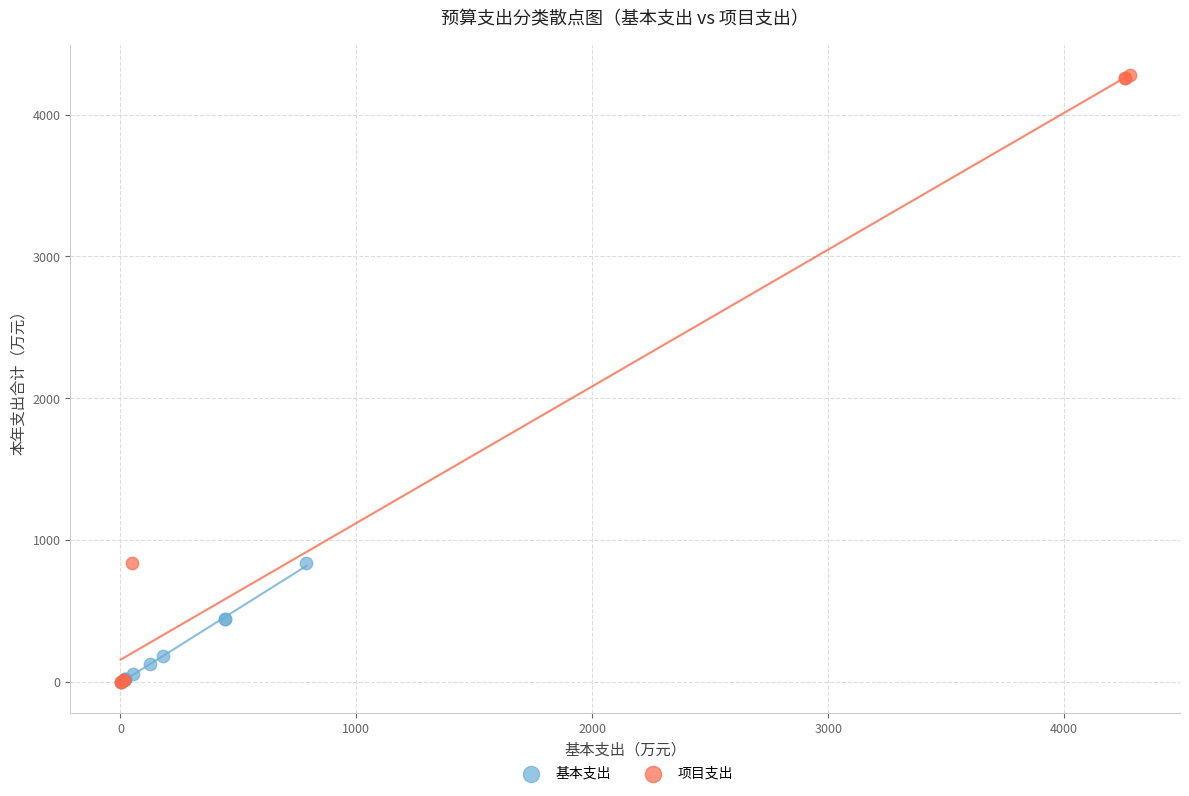

Which series has the widest spread of Y values?

项目支出